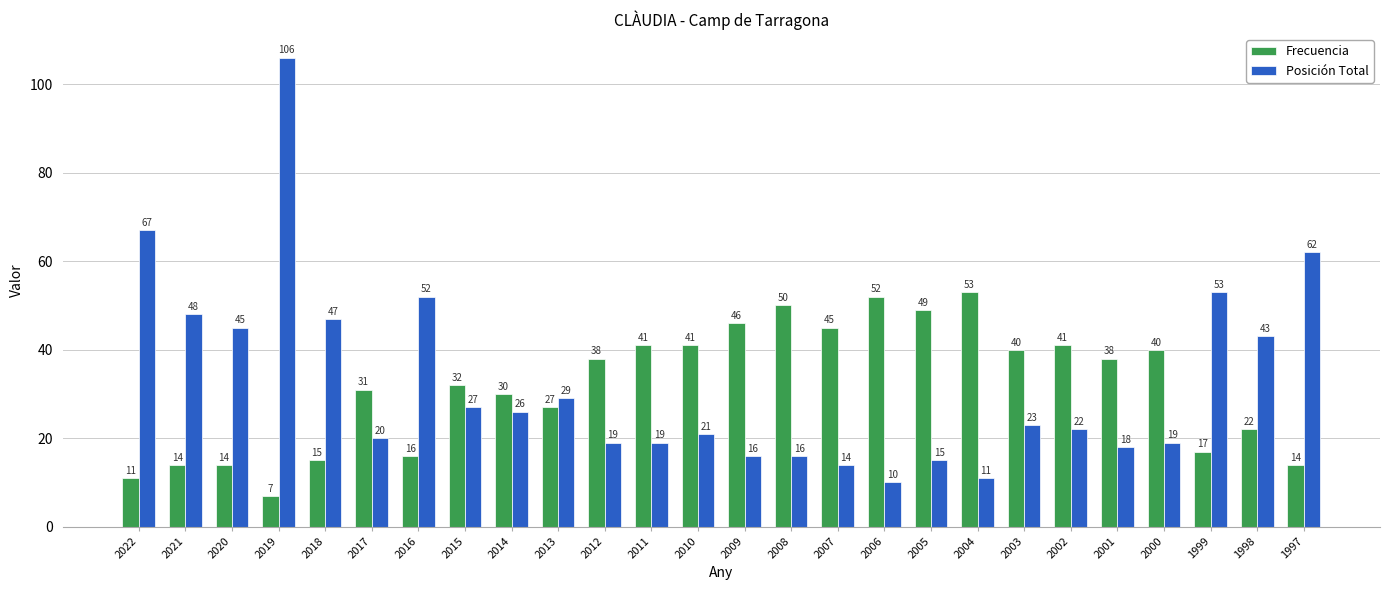

What are all the series names shown in the legend?

Frecuencia, Posición Total